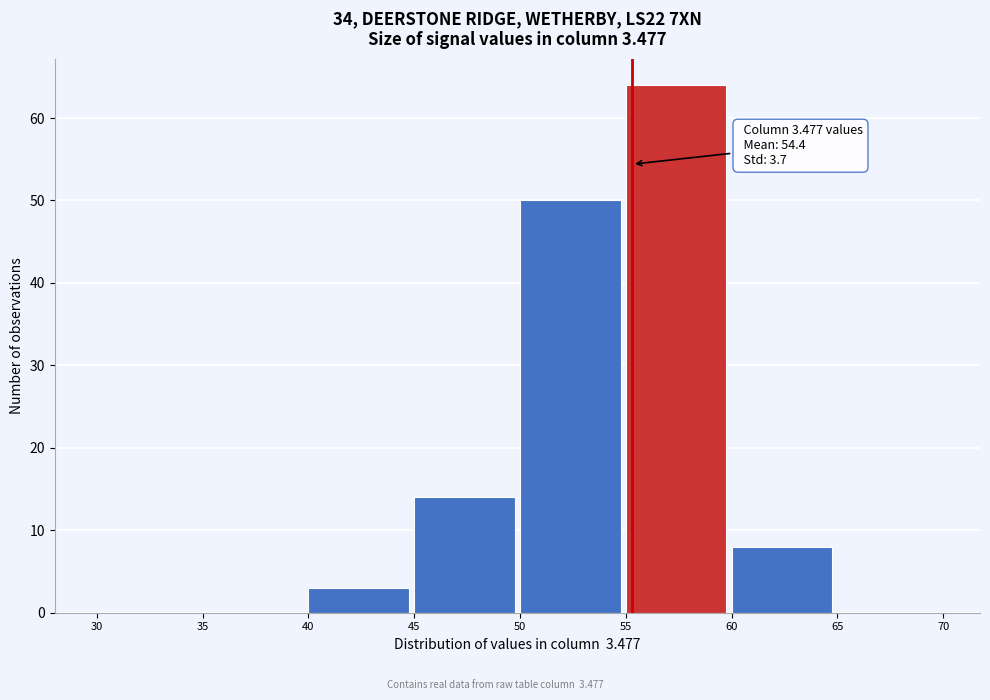

Over which range of the x-axis is the bar tallest?

55 to 60